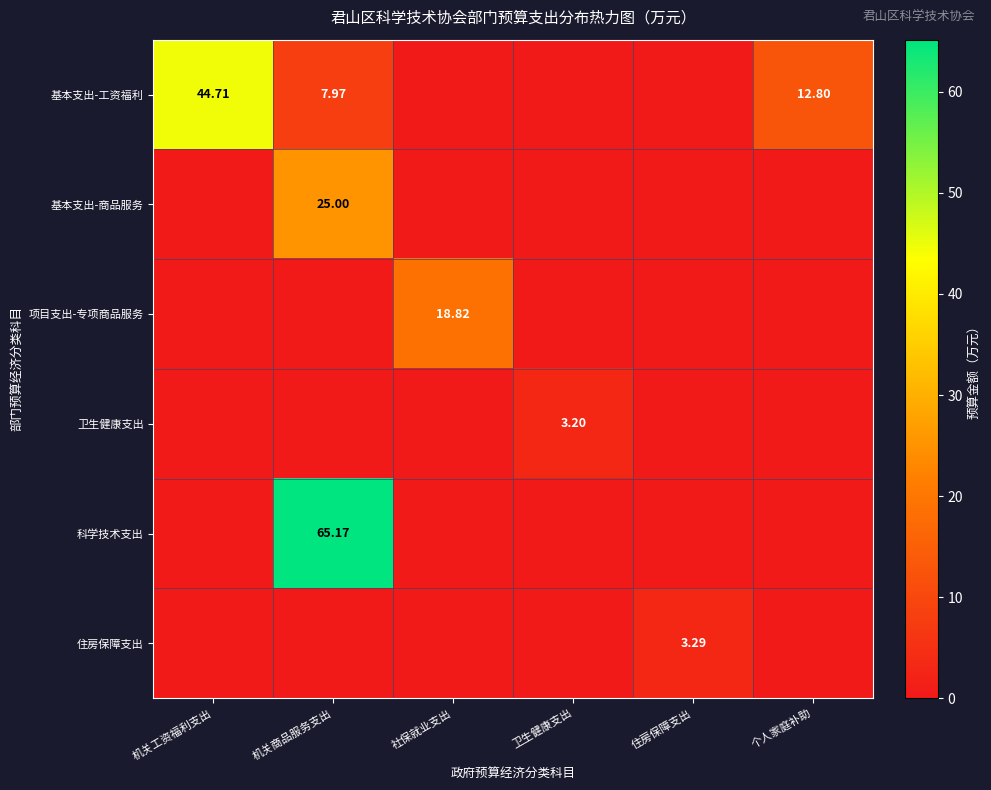

What is the difference between the maximum and minimum values in the 基本支出-工资福利 series?

44.7